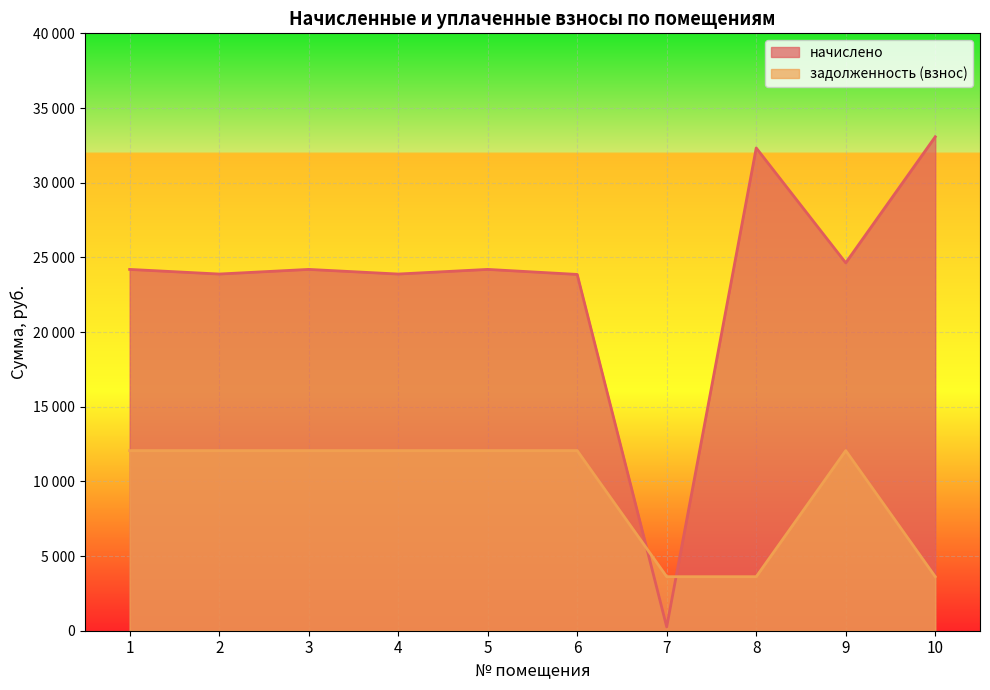

Which series has the widest spread of values?

начислено